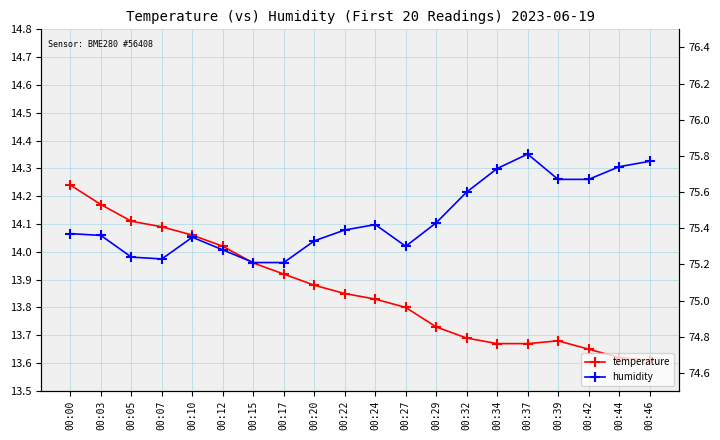

What are all the series names shown in the legend?

temperature, humidity